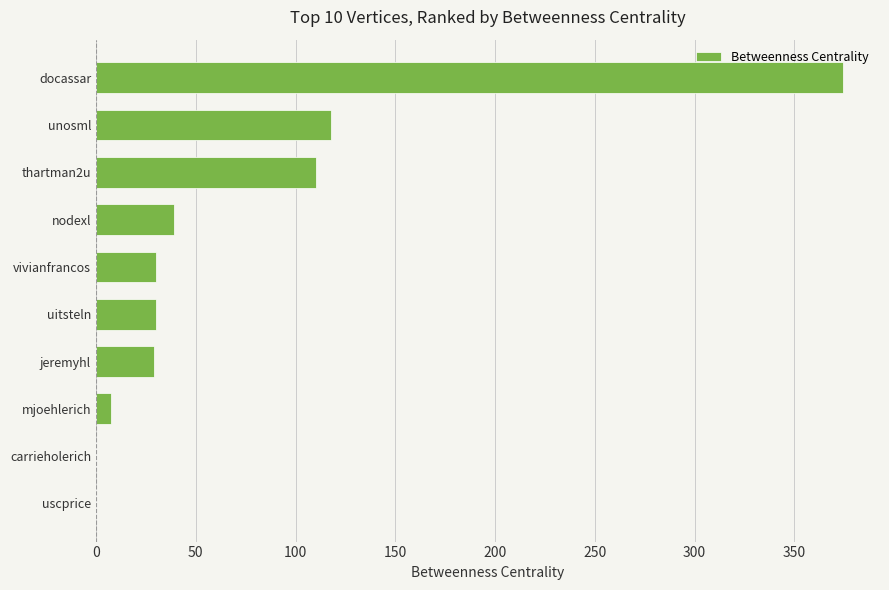

How many distinct data groups are displayed?

1